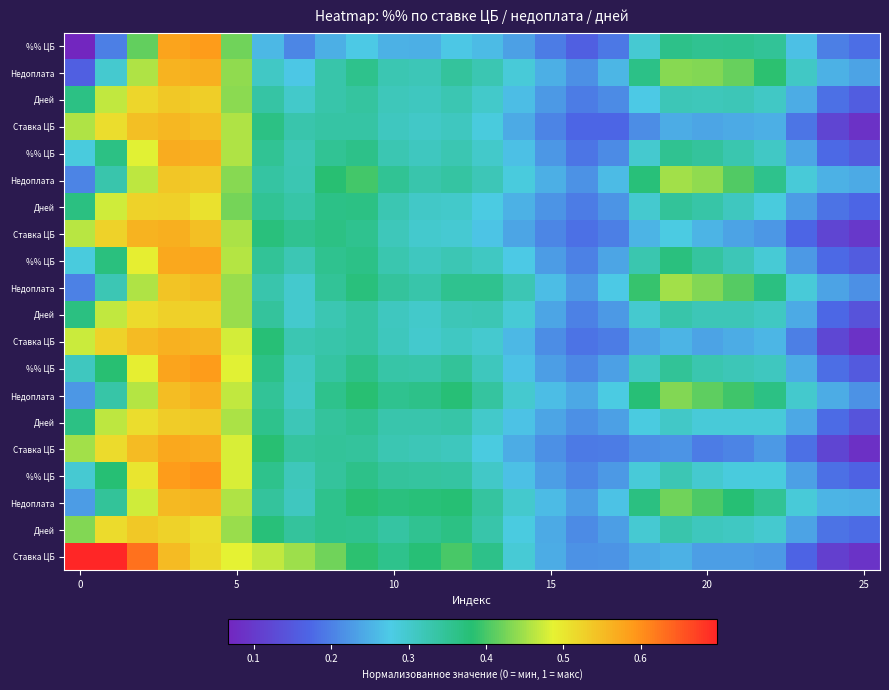

What is the total value across all series at 10?

10.1